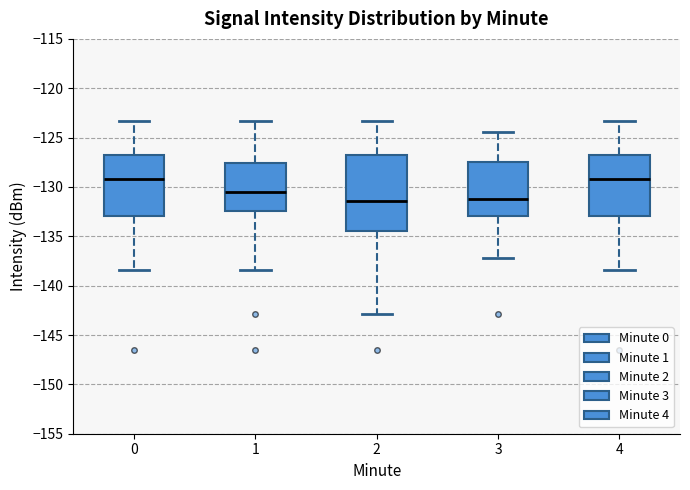

Reading left to right, transcribe this box plot: for each box, give where its median line is, the range the box spans, and where its two whiskers end, as read against the y-axis. The values are not printed on the chart, so give them approximately, as read against the axis.

0: median -129.0, box -133.0 to -126.5, whiskers -138.5 to -123.5
1: median -130.5, box -132.5 to -127.5, whiskers -138.5 to -123.5
2: median -131.5, box -134.5 to -127.0, whiskers -143.0 to -123.5
3: median -131.5, box -133.0 to -127.5, whiskers -137.0 to -124.5
4: median -129.0, box -133.0 to -126.5, whiskers -138.5 to -123.5